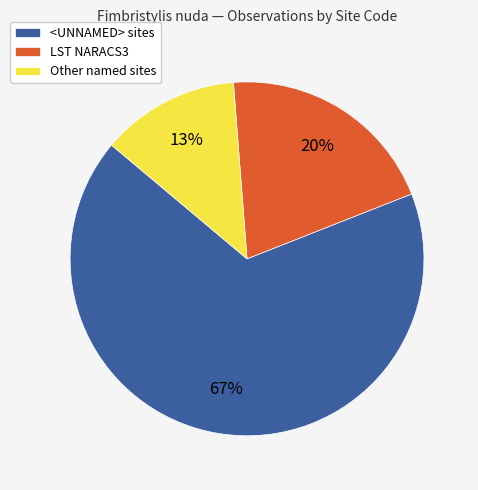

To the nearest percent, what is the average slice percentage?

33%